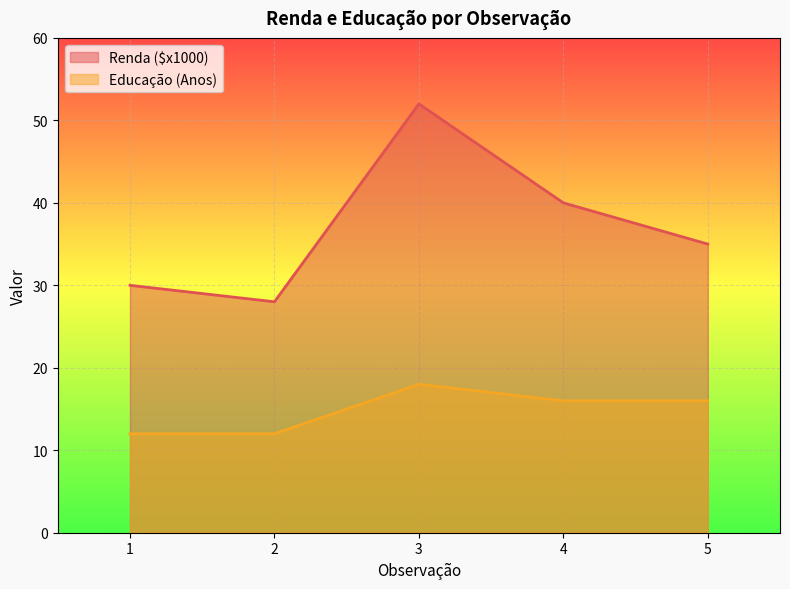

The Renda ($x1000) series shows 46 at 2. True or false?

False